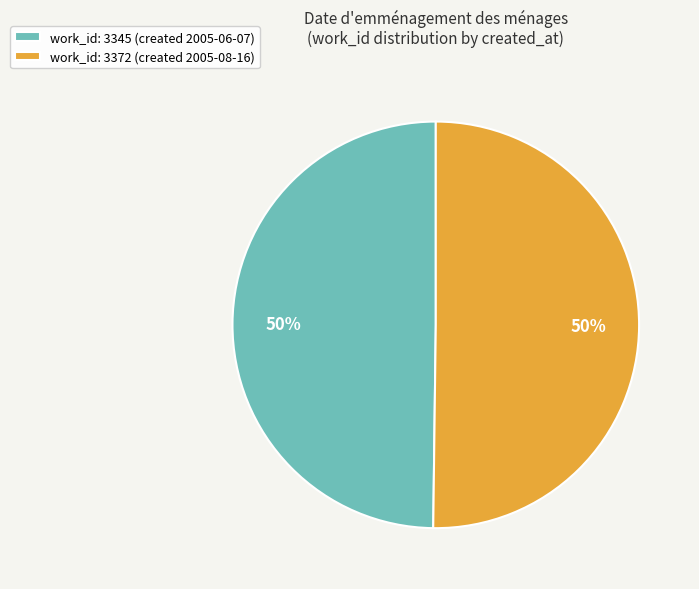

What is the ratio of the value at work_id: 3372 (created 2005-08-16) to the value at work_id: 3345 (created 2005-06-07)?

1.0